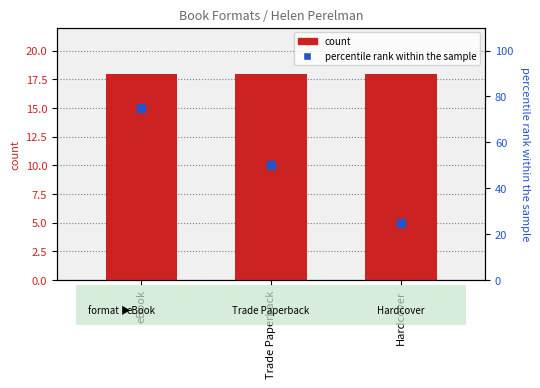

What are all the series names shown in the legend?

count, percentile rank within the sample